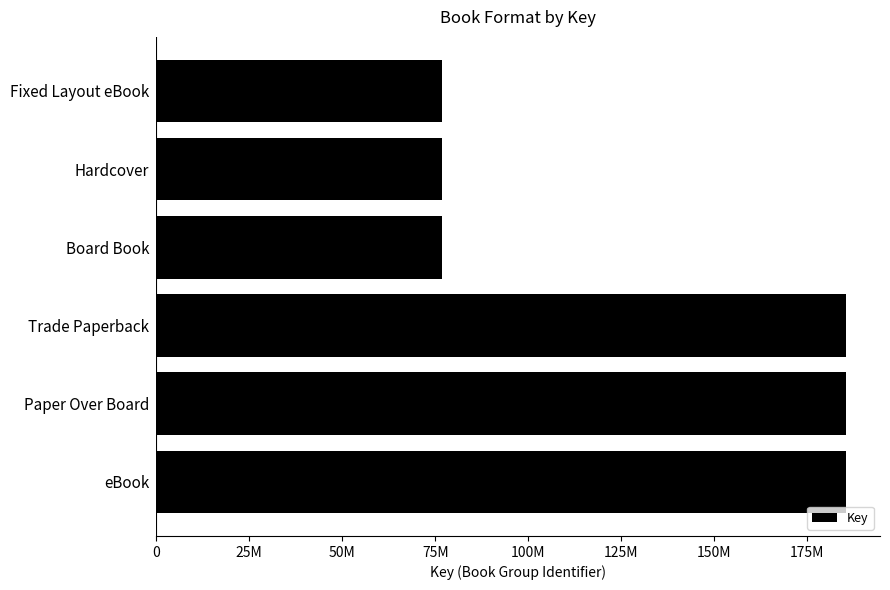

Does the chart contain any negative values?

No